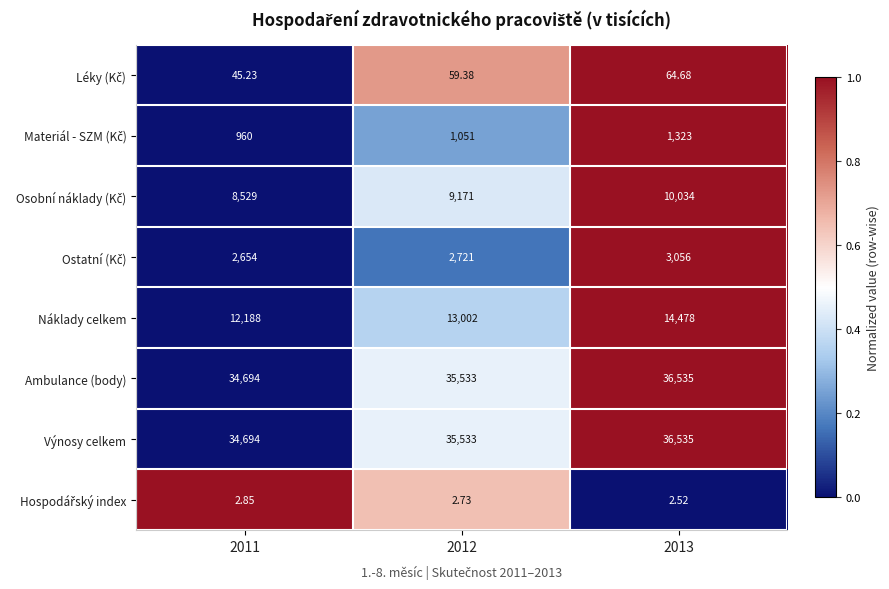

Between 2012 and 2013, which series saw the biggest shift?

Náklady celkem